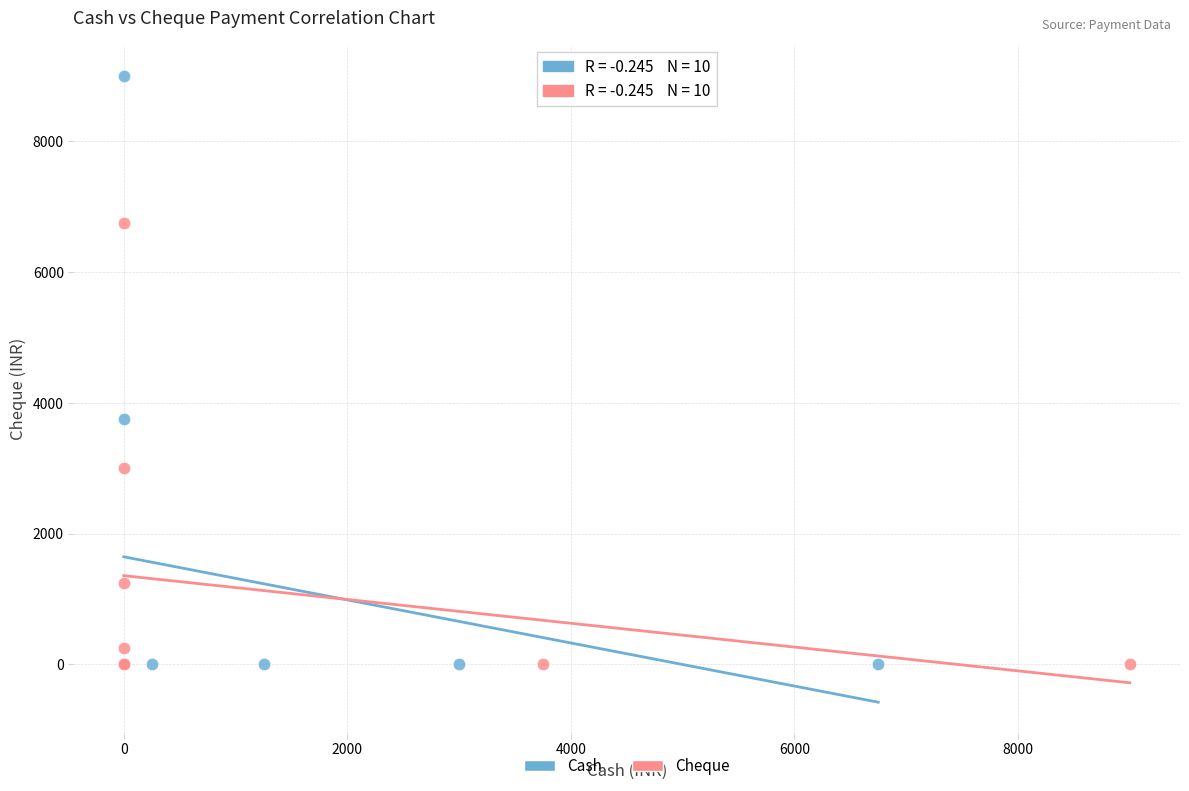

Which series contains the highest Y value?

Cash